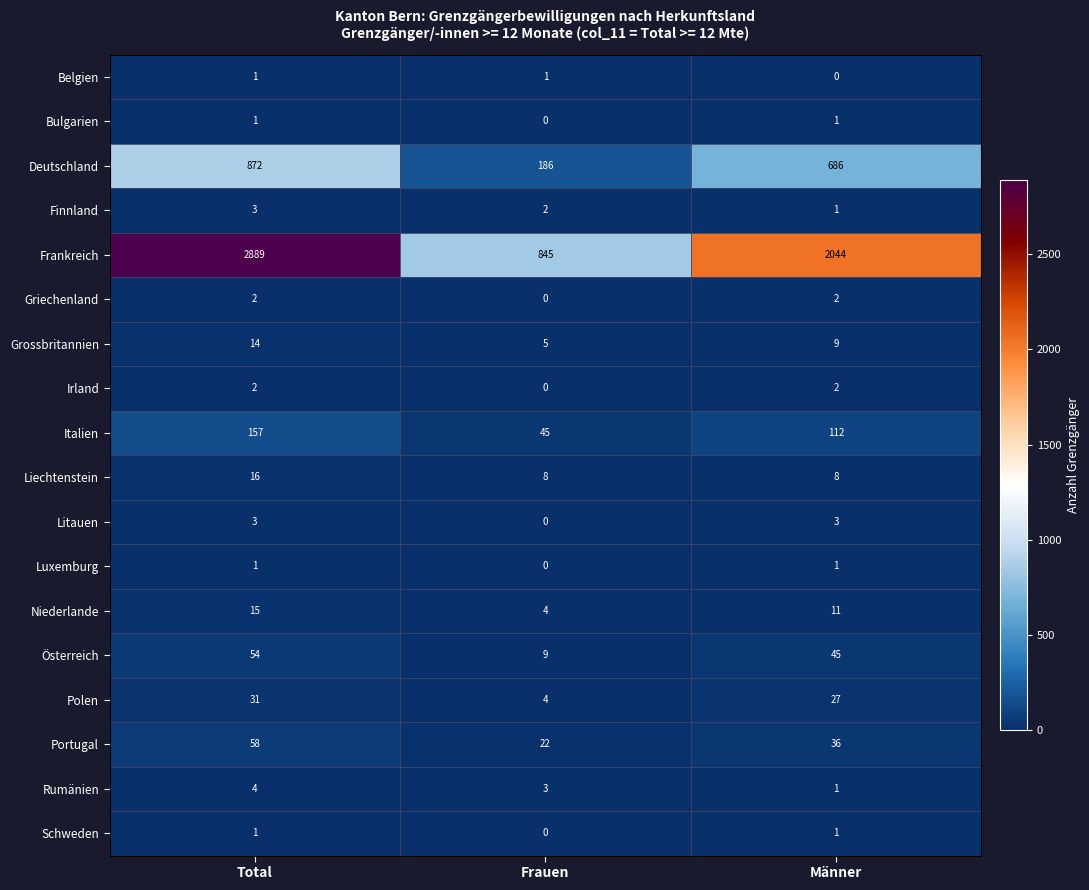

Between Frauen and Männer, which series saw the biggest shift?

Frankreich